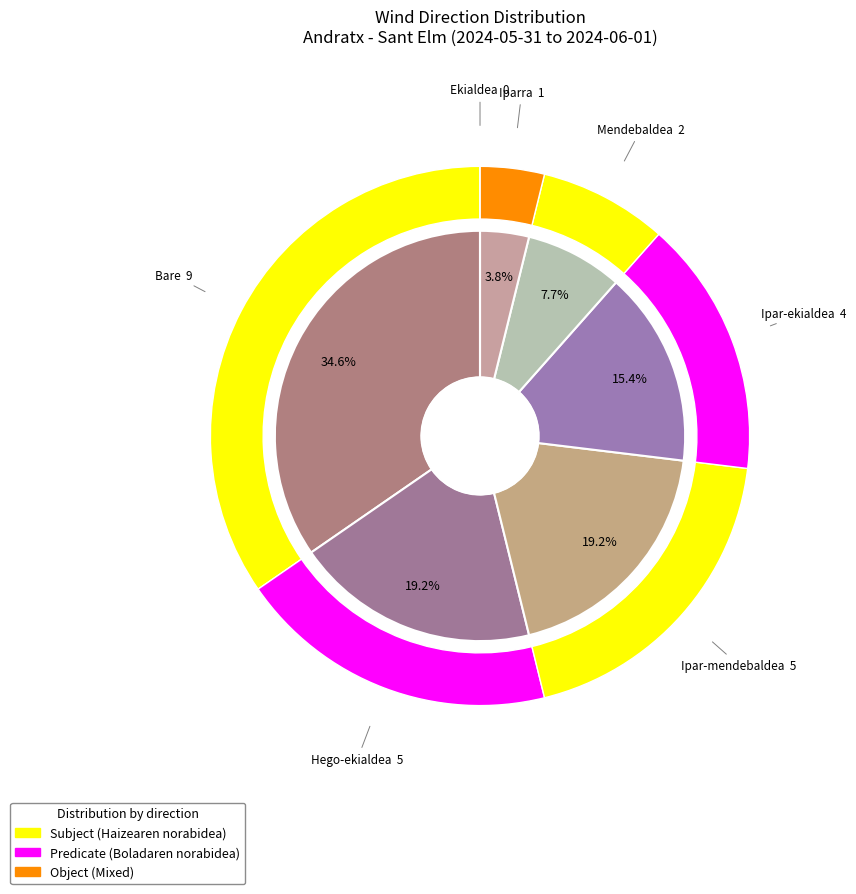

What is the change in value from Hego-ekialdea to Mendebaldea?

-3